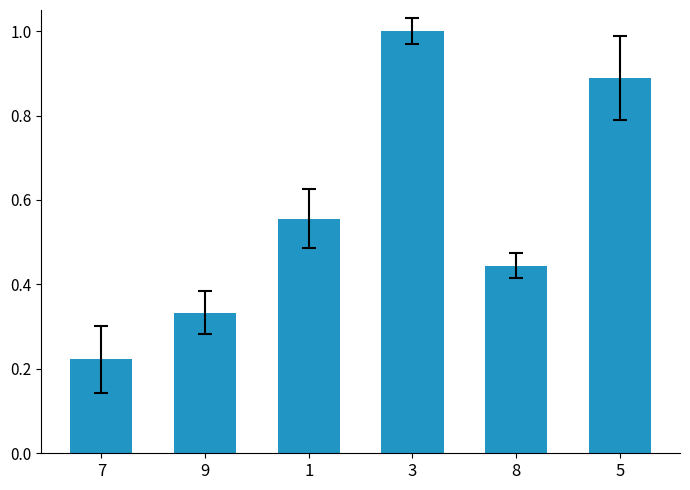

What is the label of the 4th bar from the left?

3